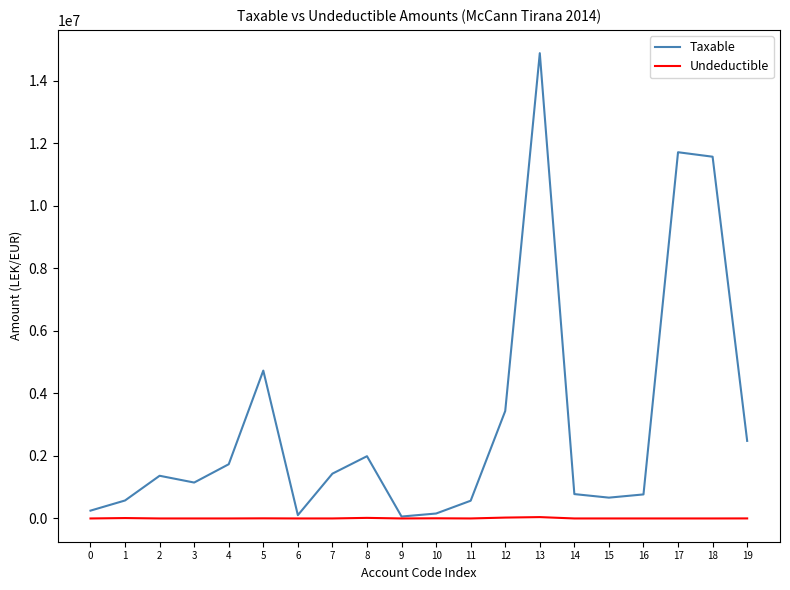

Which series has the widest spread of values?

Taxable